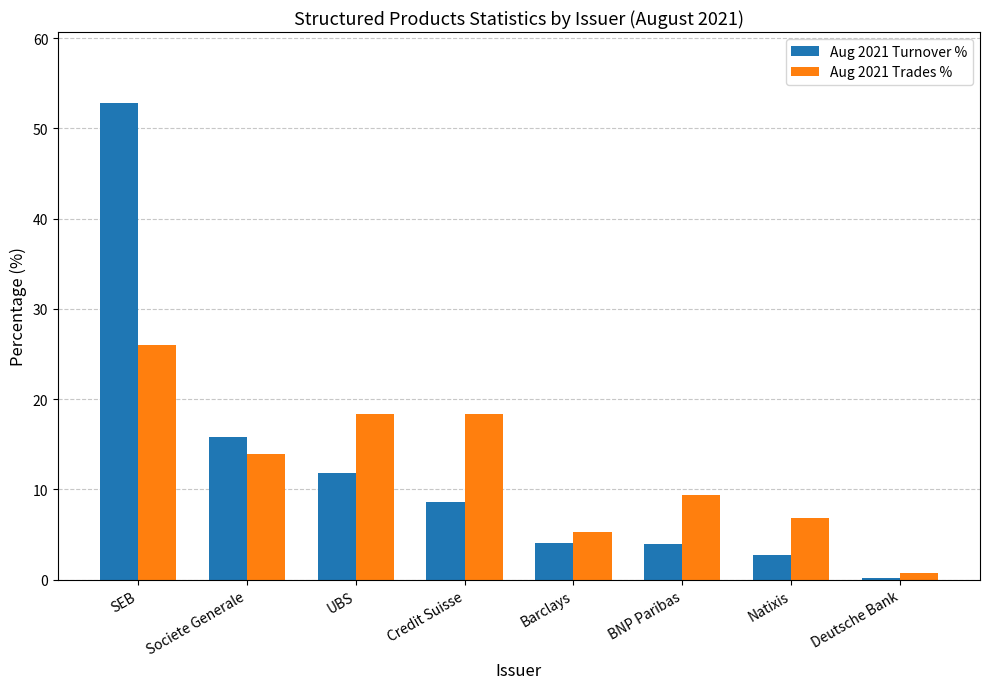

The Aug 2021 Trades % series shows 18.3 at UBS. True or false?

True